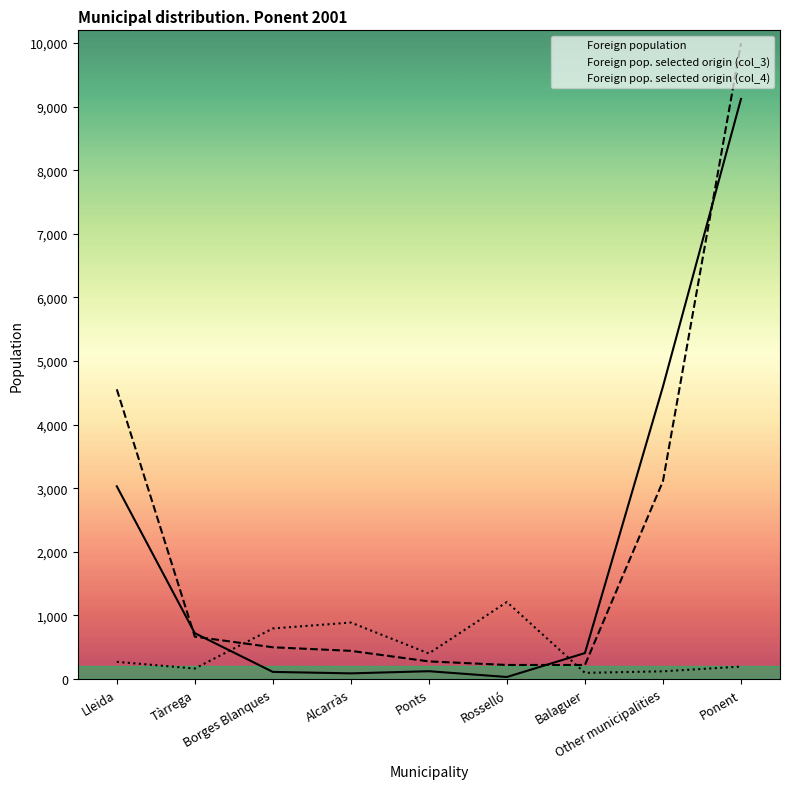

True or false: Foreign pop. selected origin (col_3) has more than 0 interior local peaks.

False